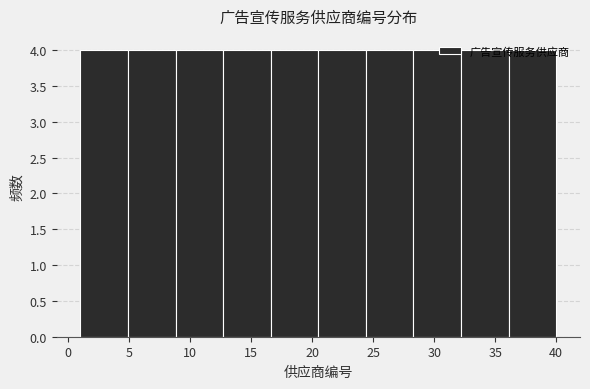

Reading left to right, transcribe this chart: for each bar, give the range it covers on the x-axis and its height. Neither the bar edges nor the heights are printed on the chart, so give them approximately, as read against the axes.

1.0 to 4.9: 4
4.9 to 8.8: 4
8.8 to 12.7: 4
12.7 to 16.6: 4
16.6 to 20.5: 4
20.5 to 24.4: 4
24.4 to 28.3: 4
28.3 to 32.2: 4
32.2 to 36.1: 4
36.1 to 40.0: 4